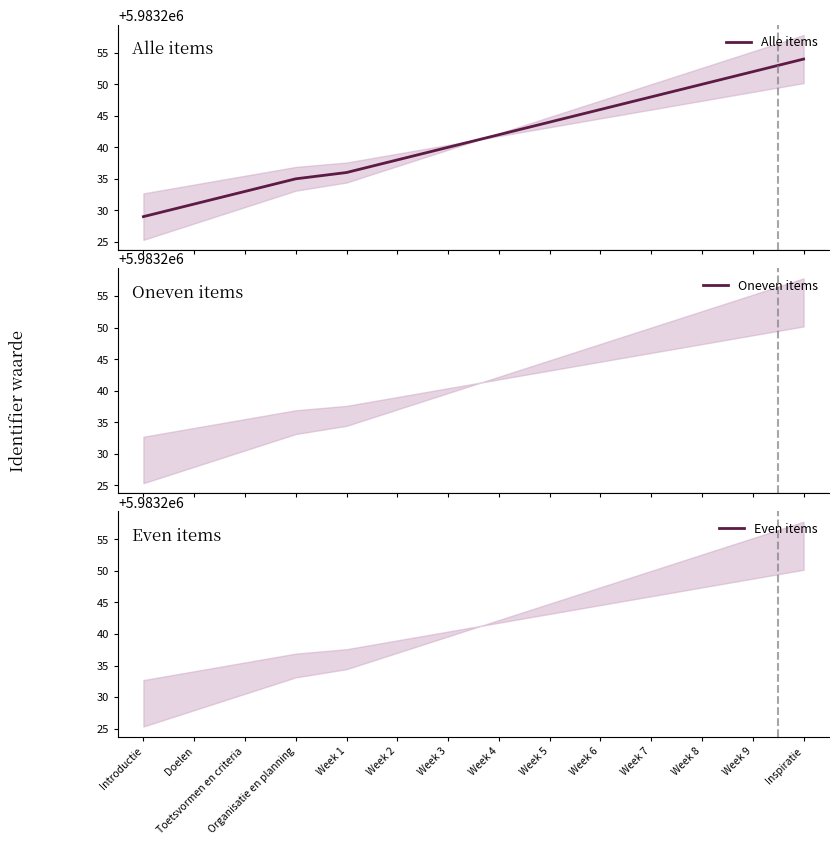

Between Toetsvormen en criteria and Week 4, which is larger?

Week 4